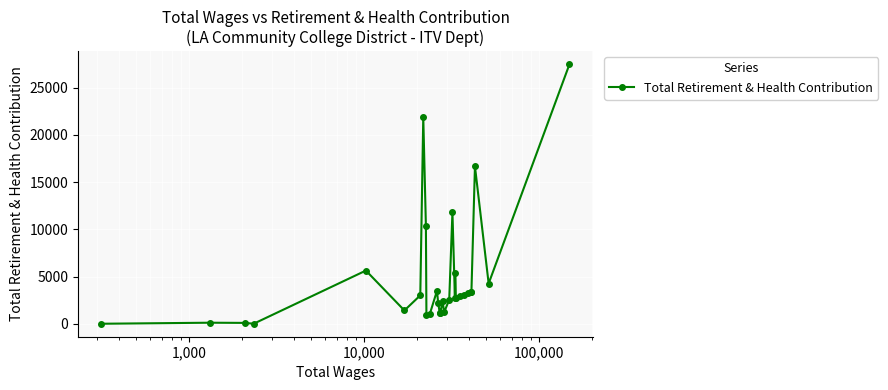

What is the difference between the second highest and second lowest values?

21870